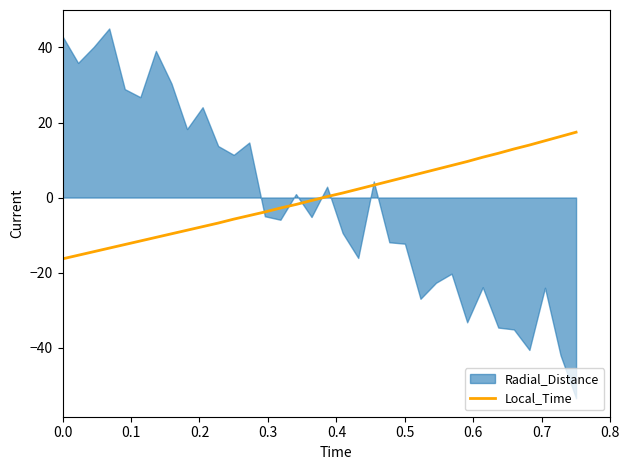

What is the highest value of the Local_Time series?

17.4